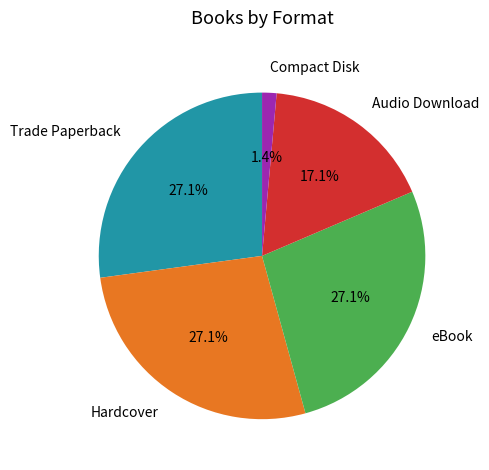

How many slices are in this pie chart?

5